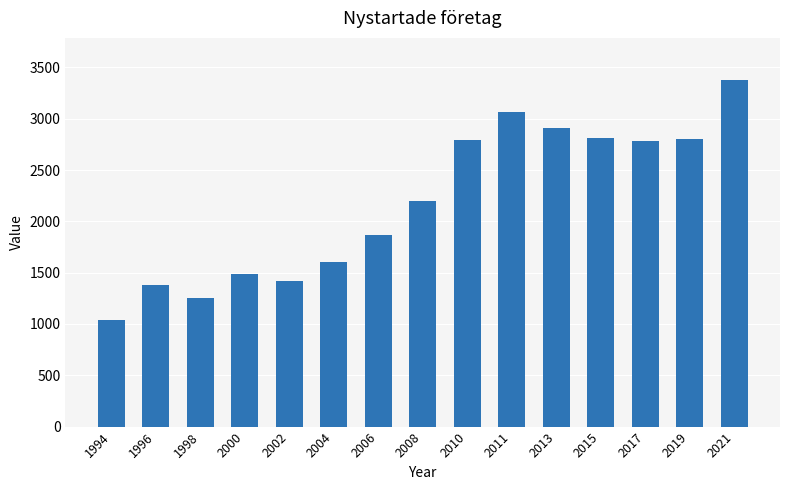

What is the sum of the values at 2021 and 2015?

6195